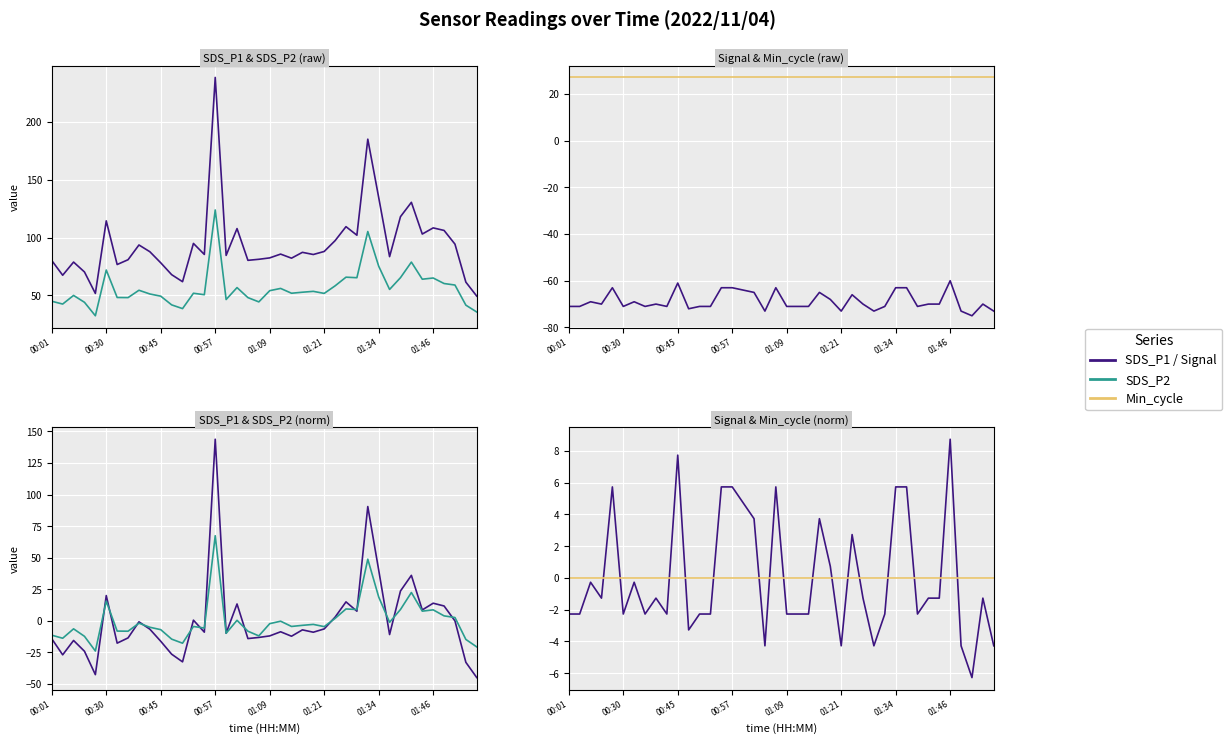

Between which two adjacent categories do SDS_P1 and Signal first intersect?

01:09 and 01:21